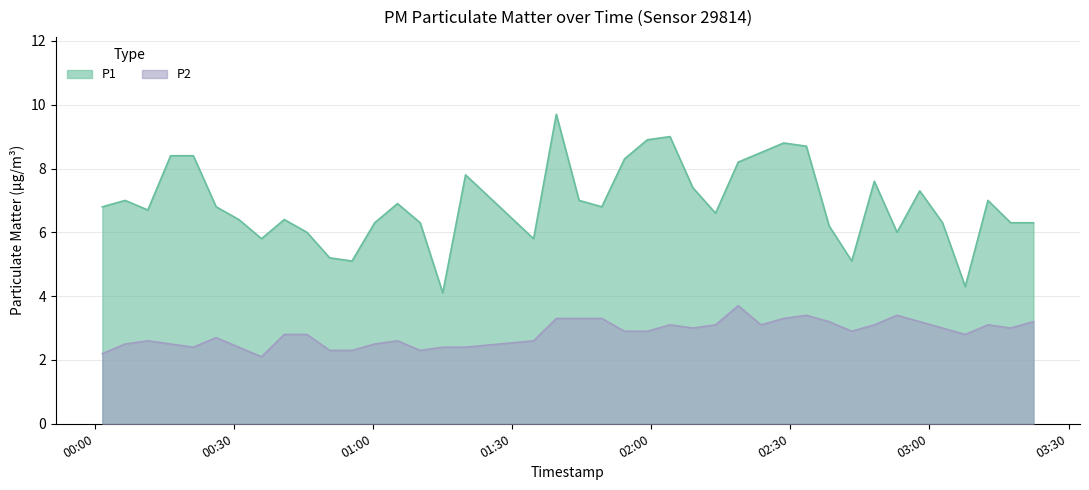

What is the label of the 38th point from the left?

2023-07-20T03:12:37